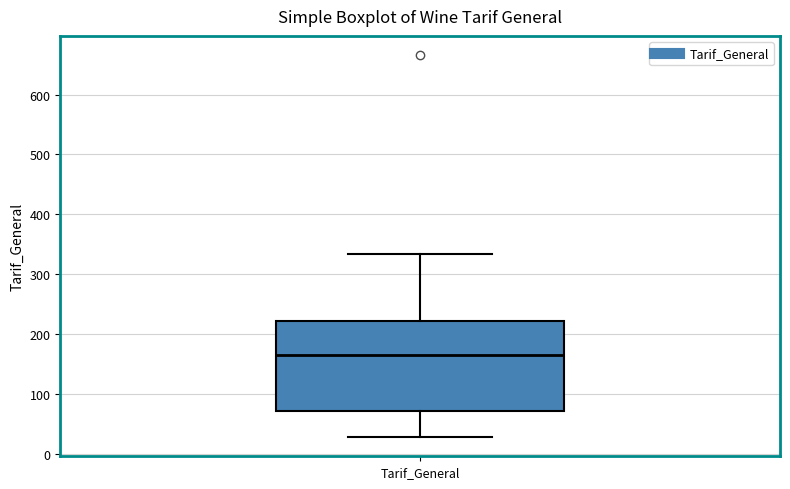

Read this box plot against the y-axis: the position of the median line, the range covered by the box, and the ends of both whiskers. The values are not printed on the chart, so give them approximately, as read against the axis.

median 170, box 70 to 220, whiskers 30 to 330